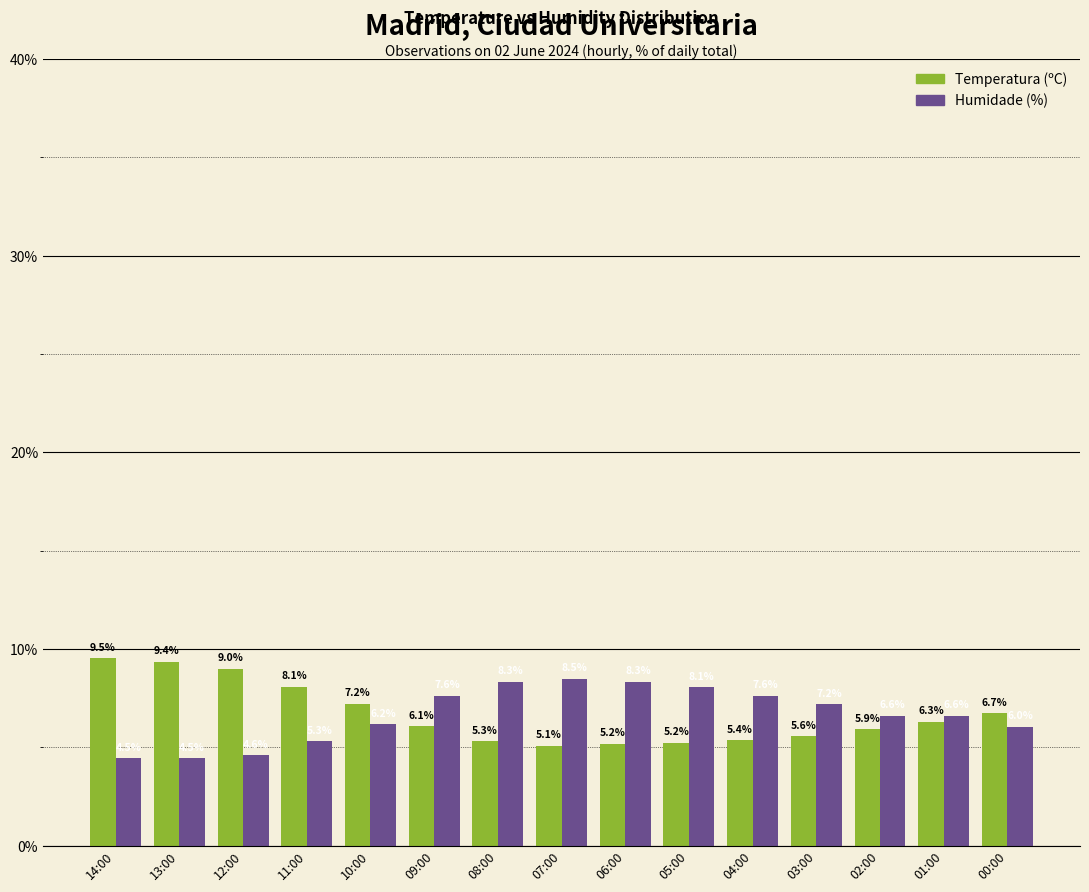

Reading right to left, extract all data points from this chart.

Temperatura (ºC): 00:00=6.7	01:00=6.3	02:00=5.9	03:00=5.6	04:00=5.4	05:00=5.2	06:00=5.2	07:00=5.1	08:00=5.3	09:00=6.1	10:00=7.2	11:00=8.1	12:00=9.0	13:00=9.4	14:00=9.5
Humidade (%): 00:00=6.0	01:00=6.6	02:00=6.6	03:00=7.2	04:00=7.6	05:00=8.1	06:00=8.3	07:00=8.5	08:00=8.3	09:00=7.6	10:00=6.2	11:00=5.3	12:00=4.6	13:00=4.5	14:00=4.5